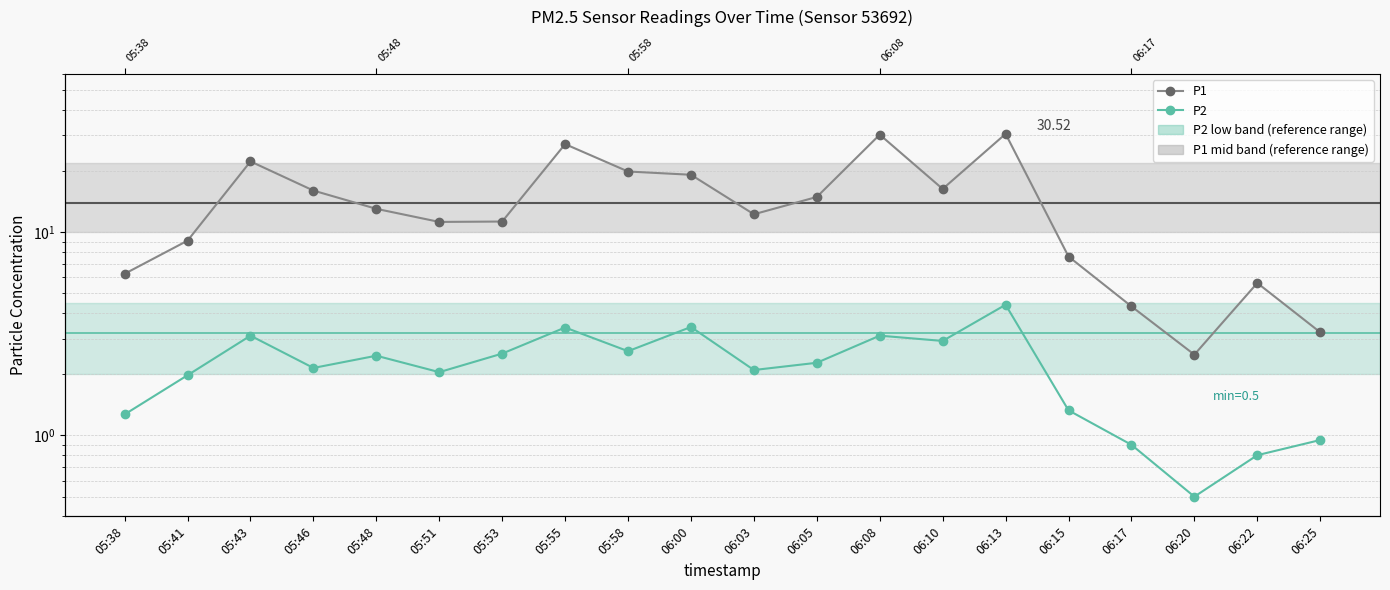

Which series has the largest total across all categories?

P1